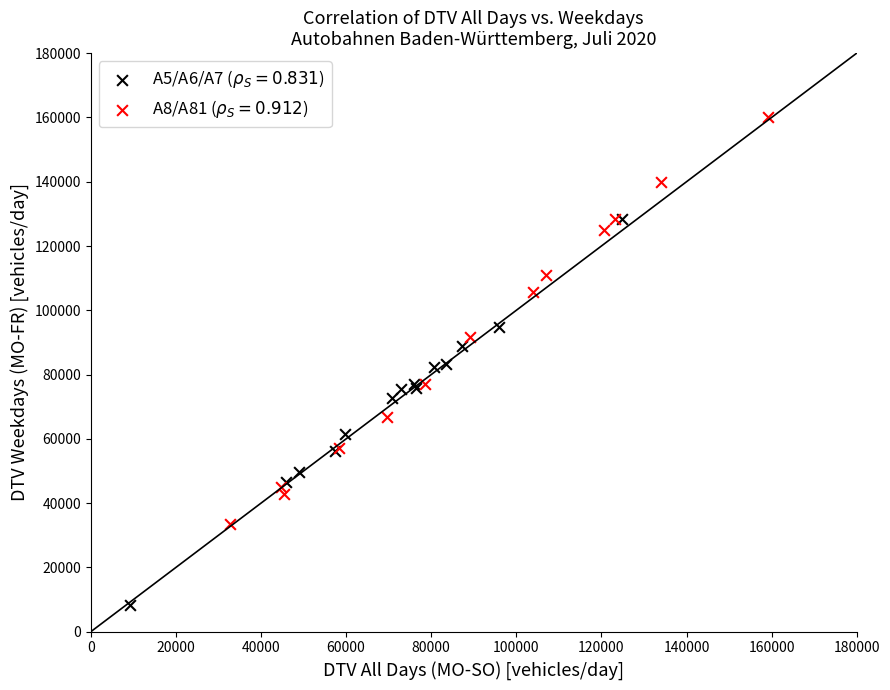

Which series has the largest Y range (max minus min)?

A8/A81 ($\rho_S = 0.912$)